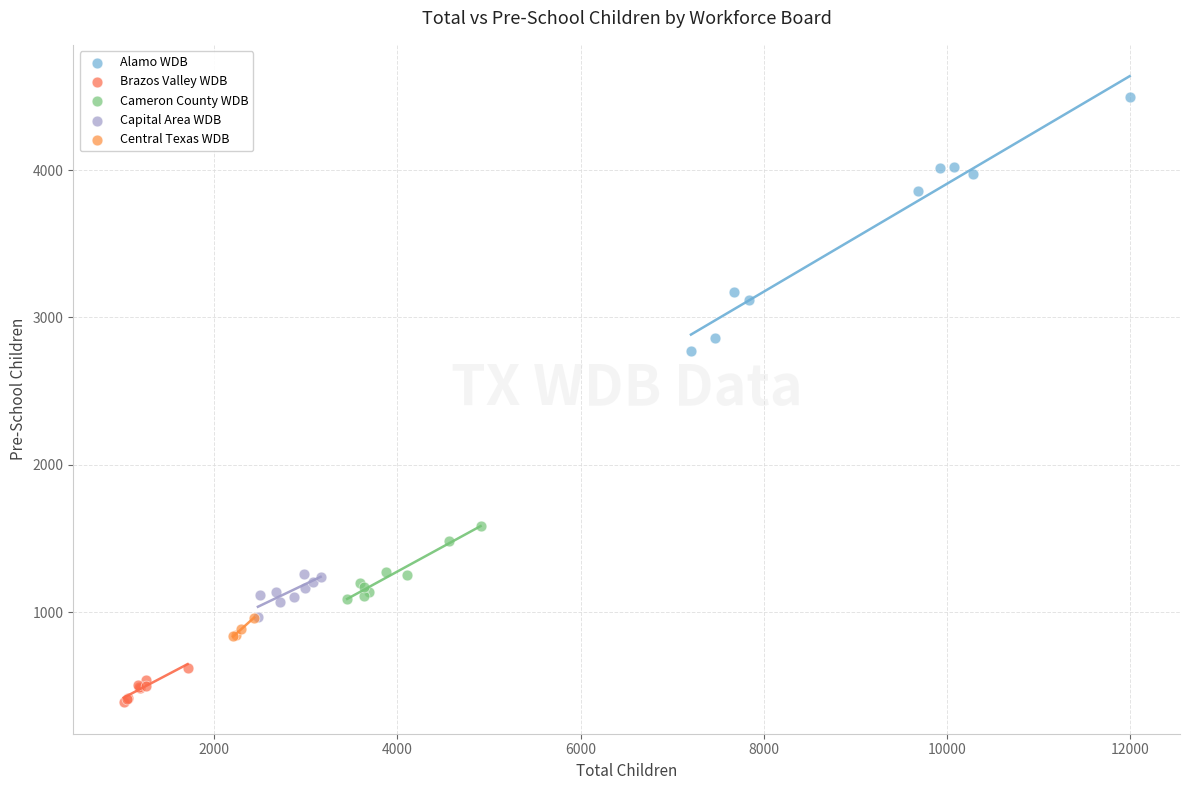

What are all the series names shown in the legend?

Alamo WDB, Brazos Valley WDB, Cameron County WDB, Capital Area WDB, Central Texas WDB